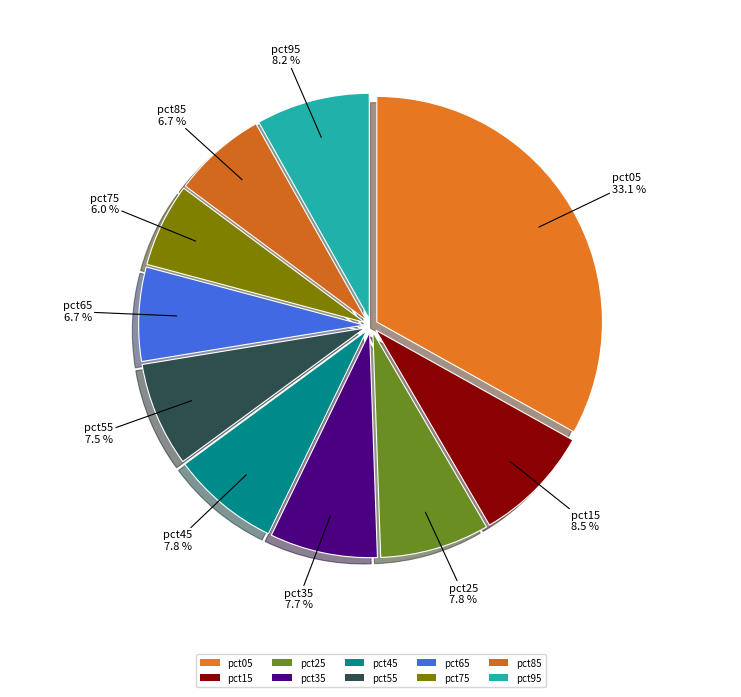

What percentage is the pct25 slice, to the nearest percent?

8%